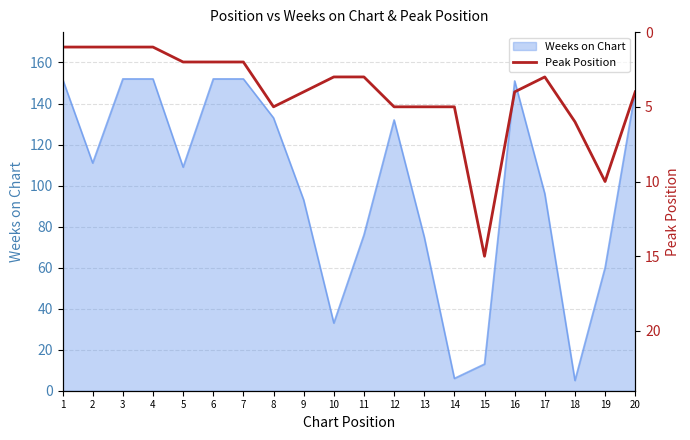

Which label corresponds to the smallest value in the chart?

1